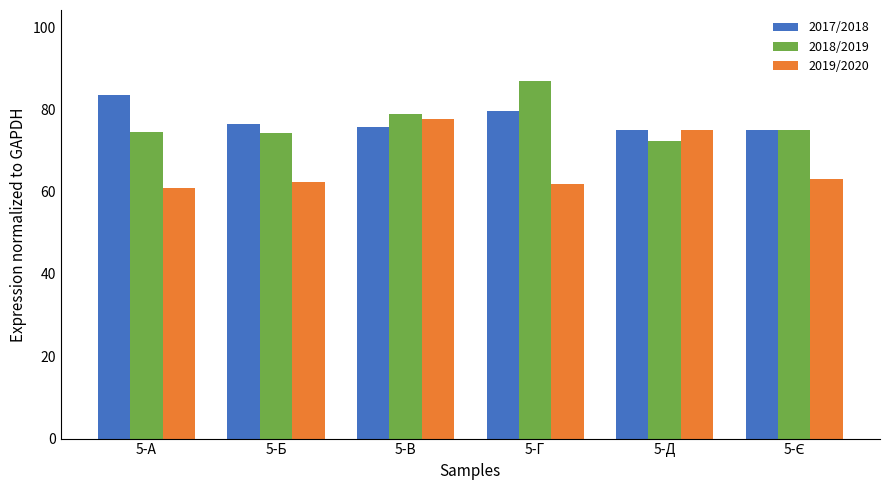

What is the label of the 3rd bar from the left?

5-В